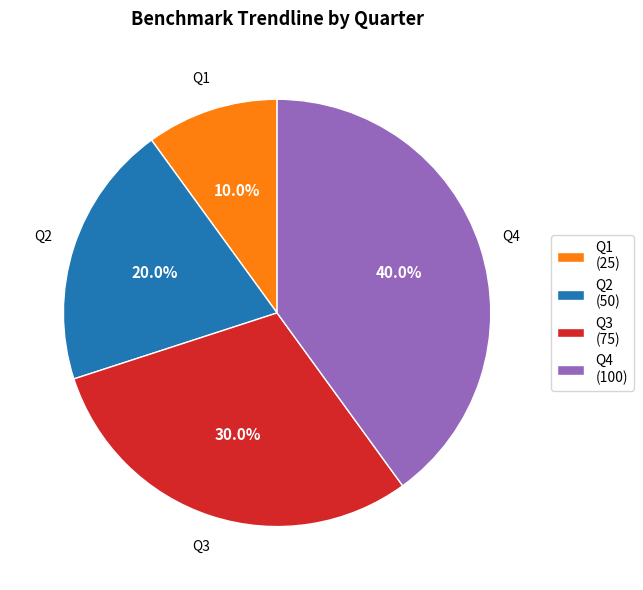

What is the ratio of the value at Q4 (100) to the value at Q2 (50)?

2.0